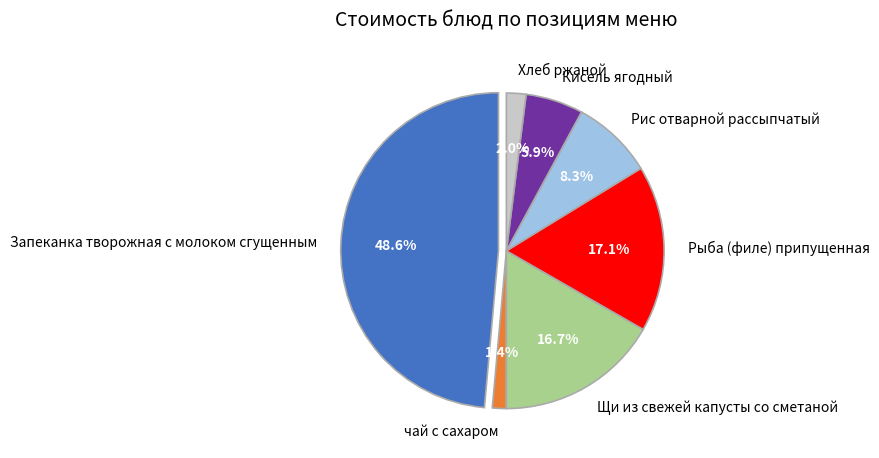

True or false: Рис отварной рассыпчатый accounts for 8% of the total.

True